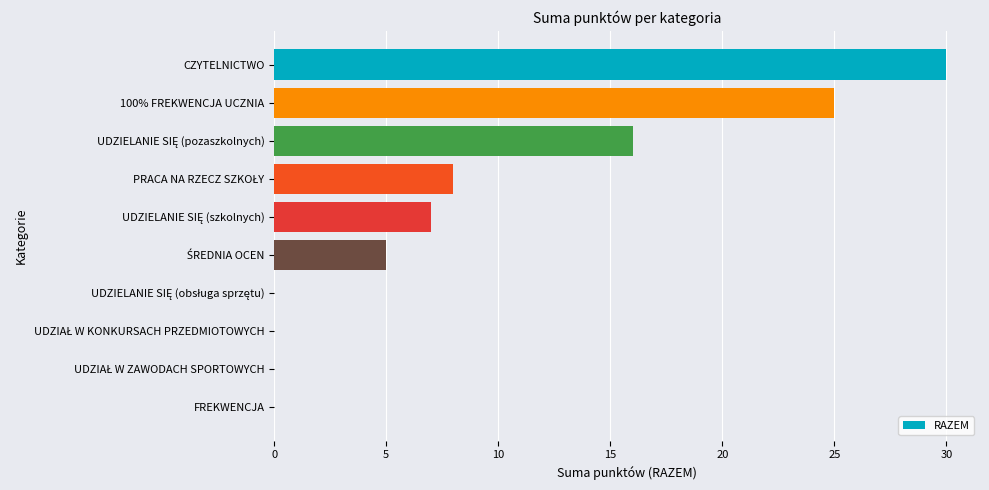

Which has a higher value, FREKWENCJA or 100% FREKWENCJA UCZNIA?

100% FREKWENCJA UCZNIA